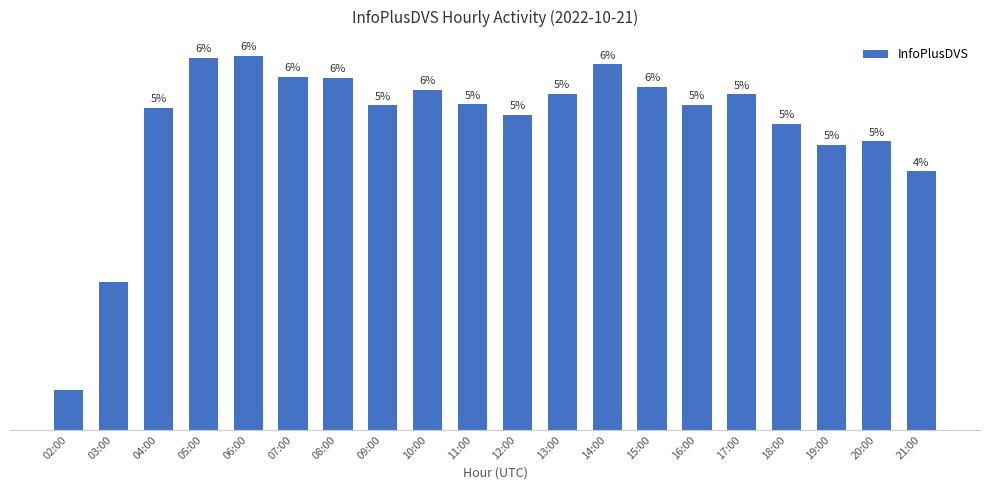

Are the bars horizontal?

No